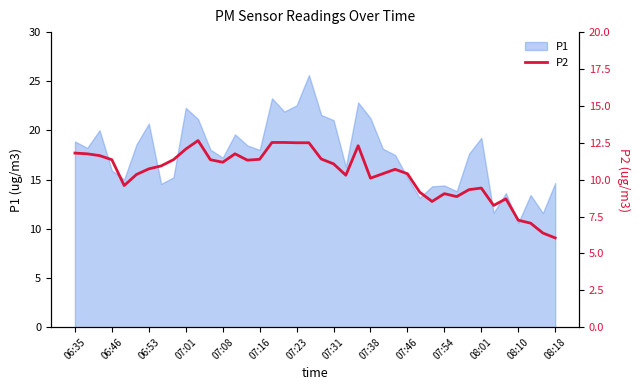

The value at 14 is 3.6. True or false?

False